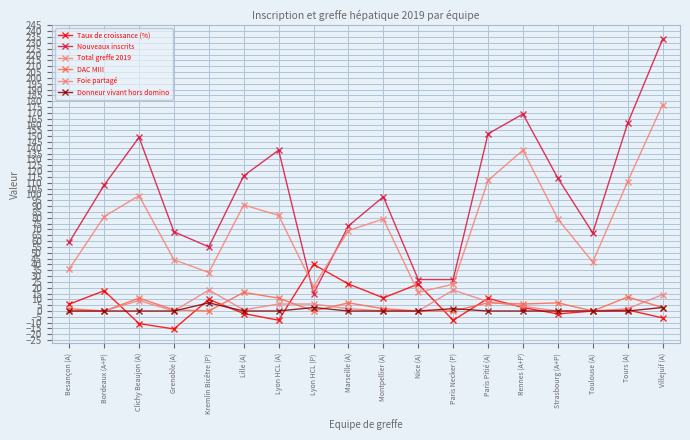

What is the difference between the second highest and minimum values in the Nouveaux inscrits series?

154.0